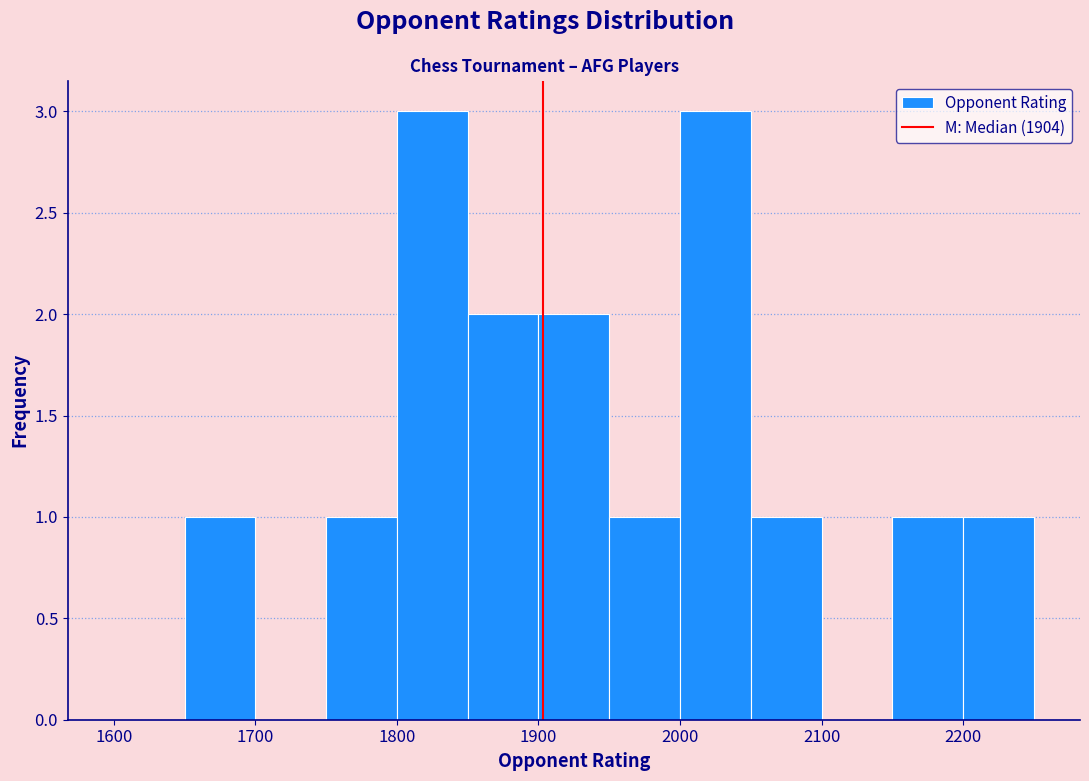

What is the height of the bar covering 2150 to 2200 on the x-axis? The values are not printed on the chart, so give them approximately, as read against the axis.

1